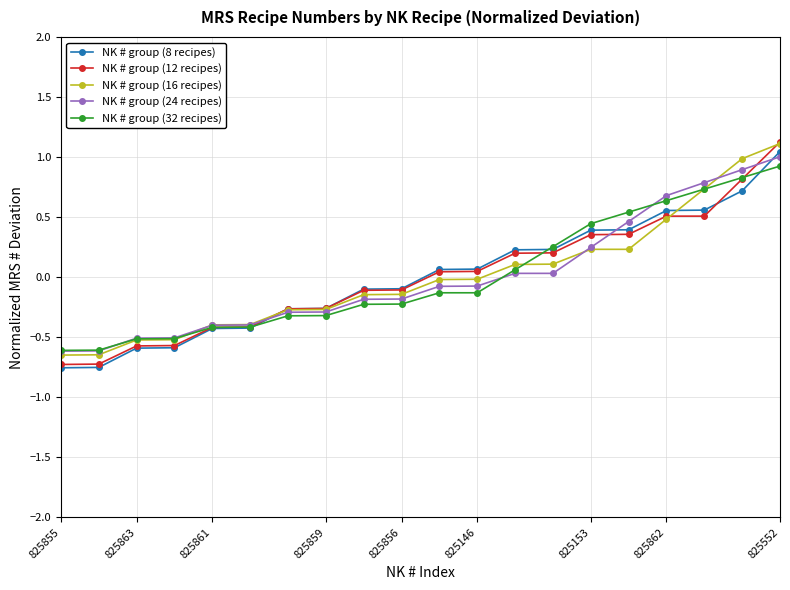

What is the greatest value displayed?

1.1